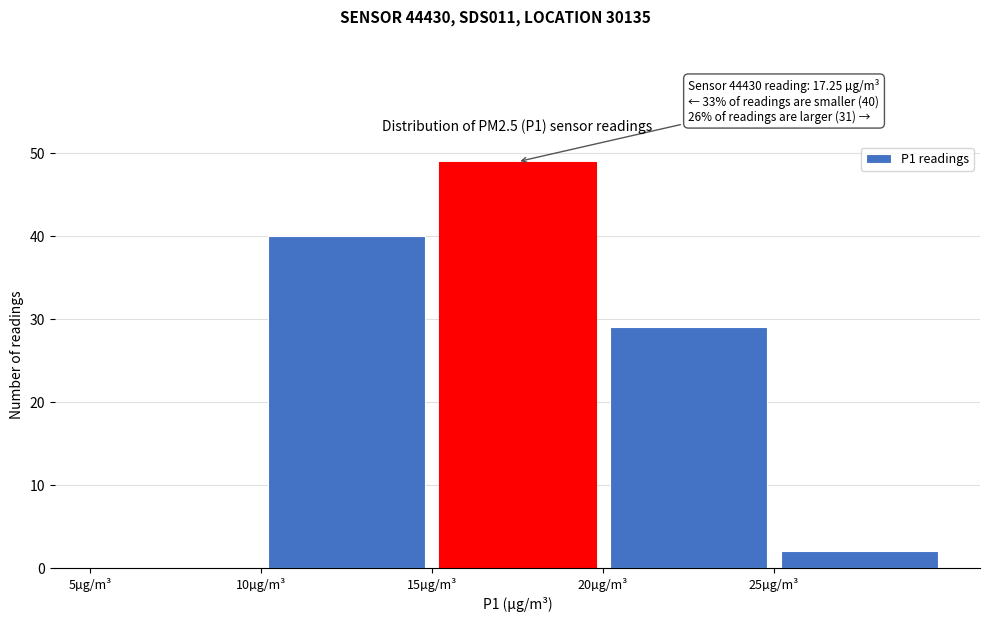

Over which range of the x-axis is the bar tallest?

15 to 20